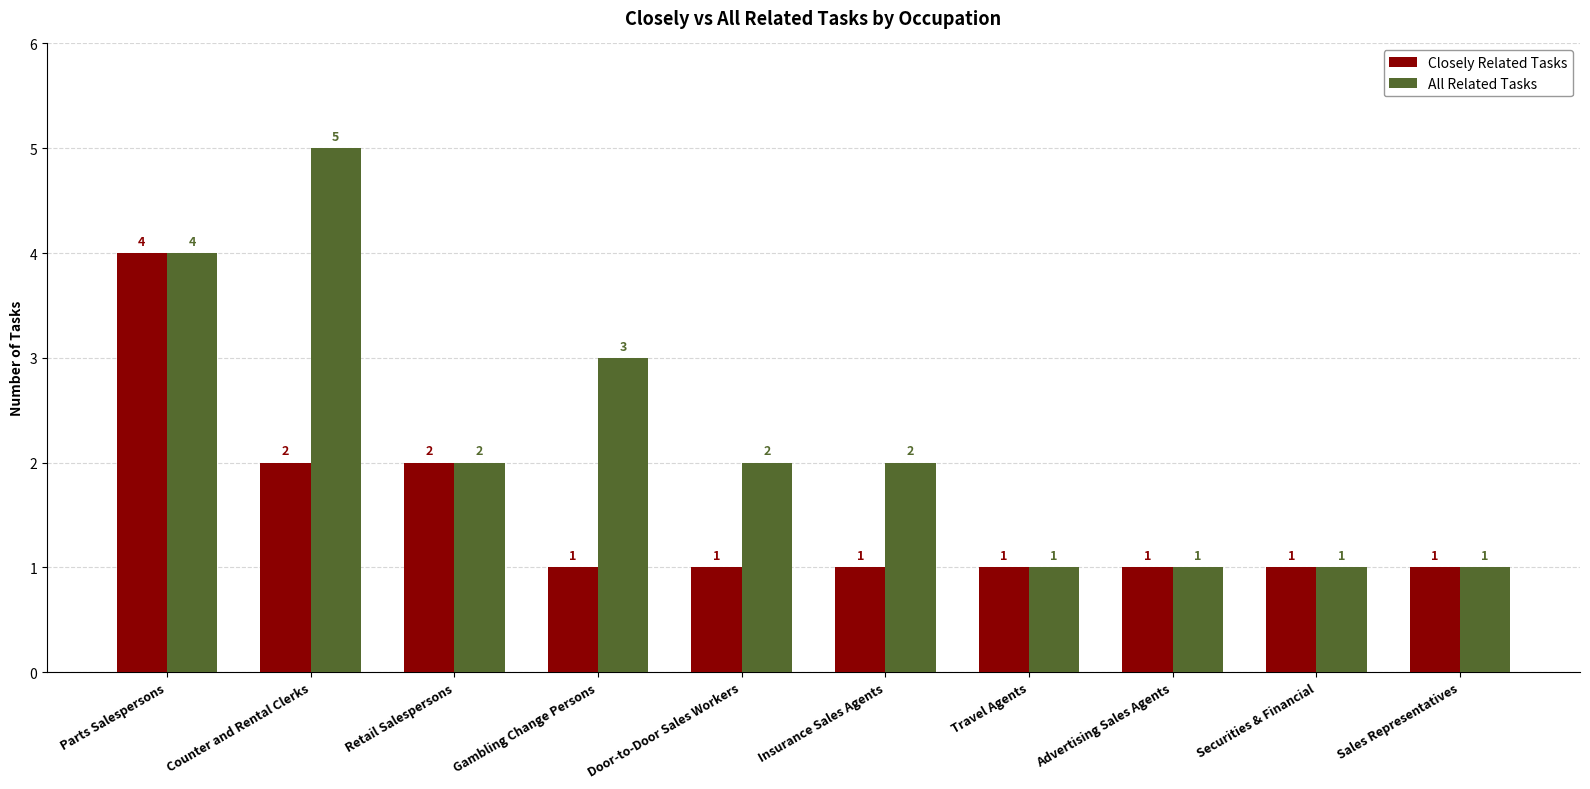

At which label is All Related Tasks closest to 3?

Gambling Change Persons